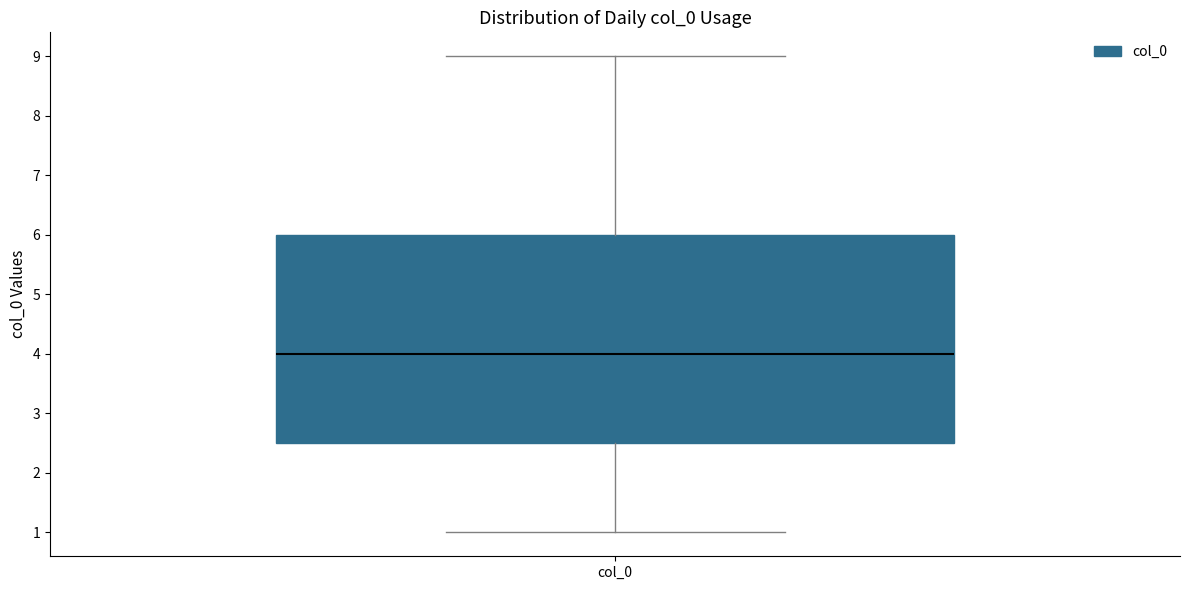

Transcribe this box plot: give where the median line is, the range the box spans, and where the two whiskers end, as read against the y-axis. The values are not printed on the chart, so give them approximately, as read against the axis.

median 4.0, box 2.5 to 6.0, whiskers 1.0 to 9.0